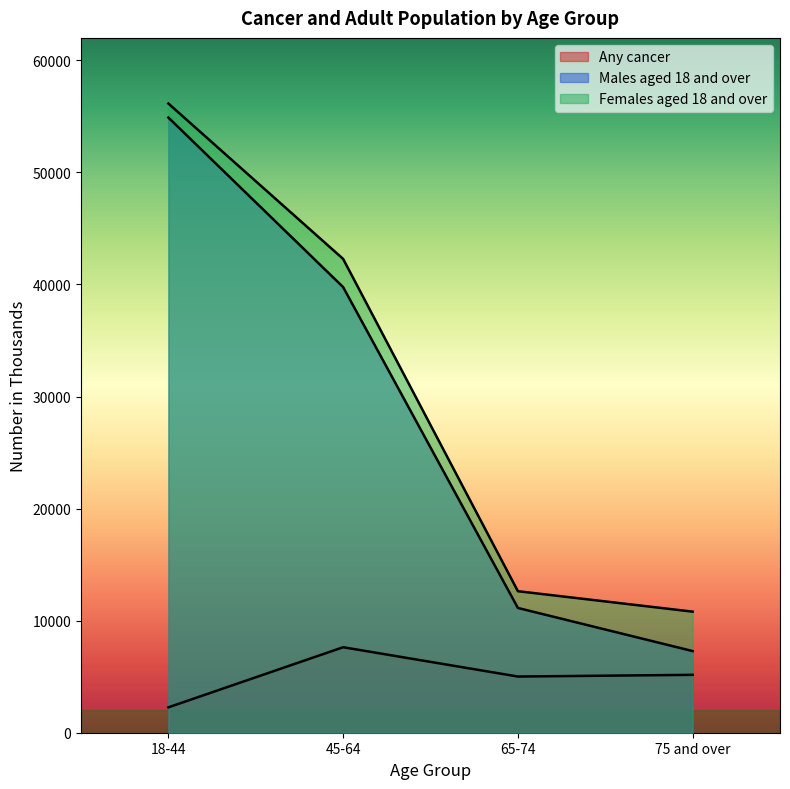

Where is Males aged 18 and over nearest to the value 31088?

45-64